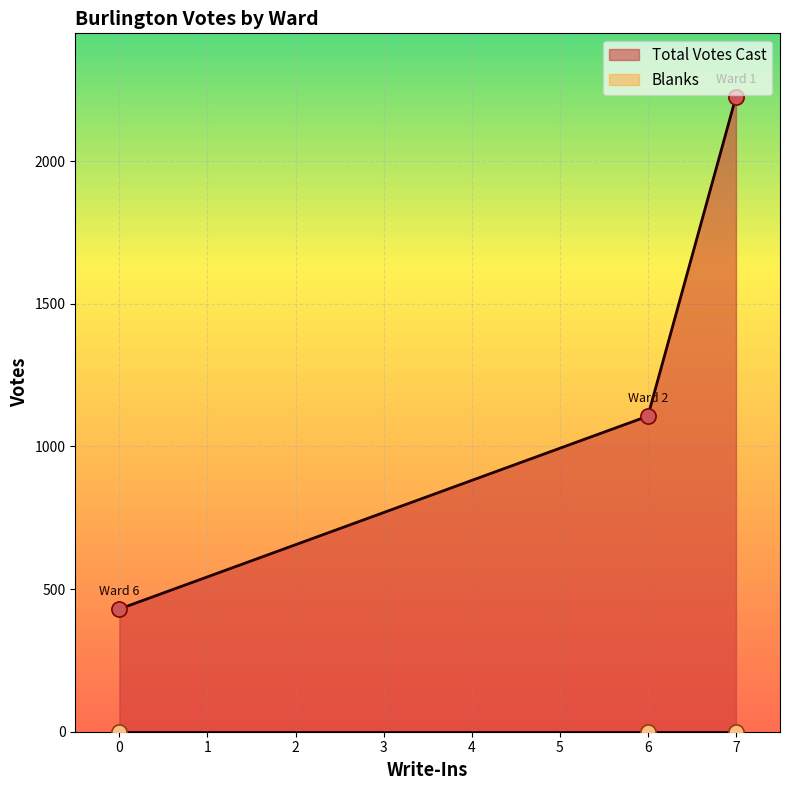

At which category is the sum across all series the highest?

Ward 1